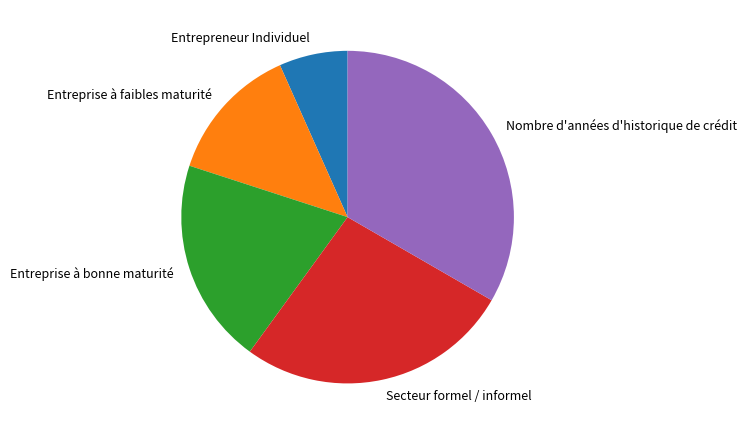

Approximately how many times larger is the value at Entrepreneur Individuel compared to Entreprise à faibles maturité?

0.5